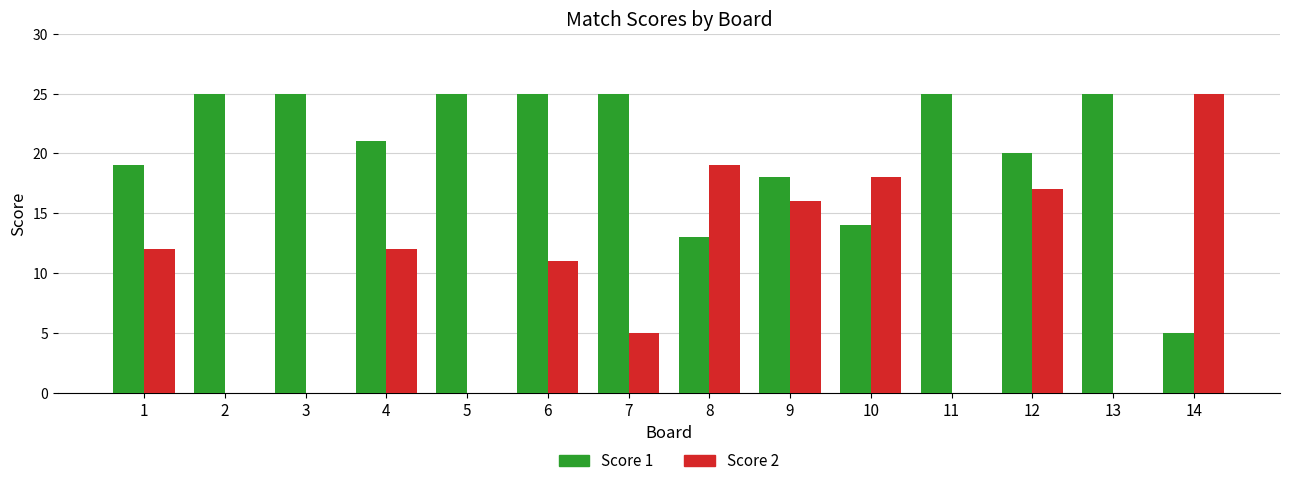

What is the sum of the Score 2 values at 14 and 5?

25